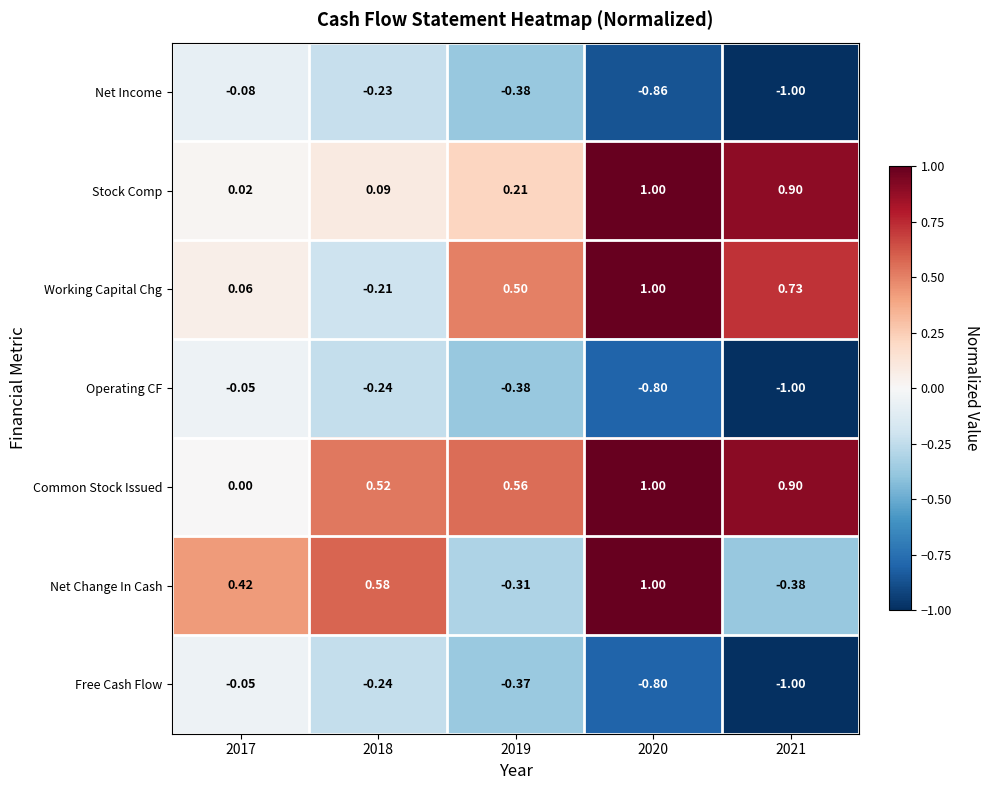

Which series has the largest total across all categories?

Common Stock Issued